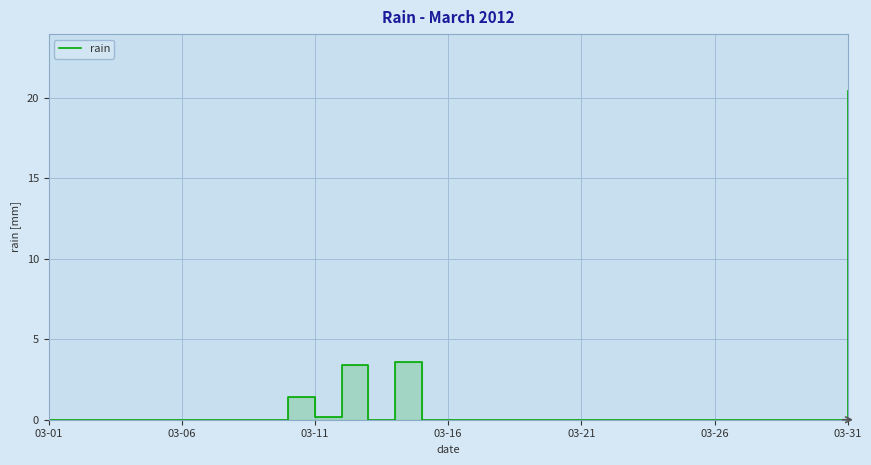

What position from the left is 21?

22